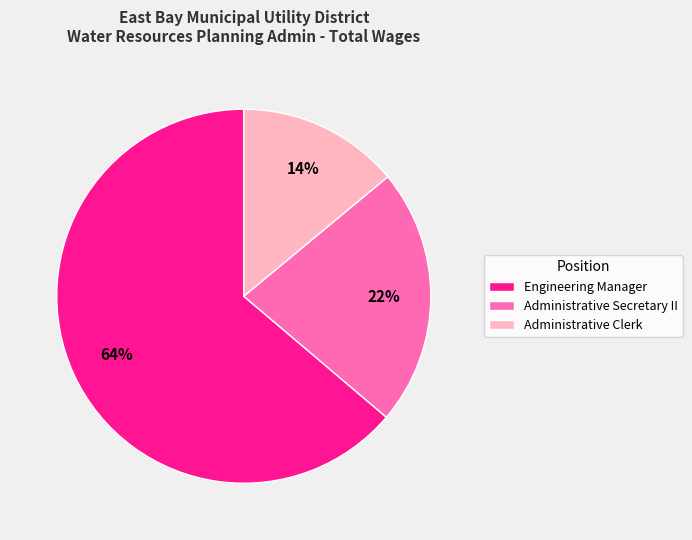

How many segments does this pie chart have?

3